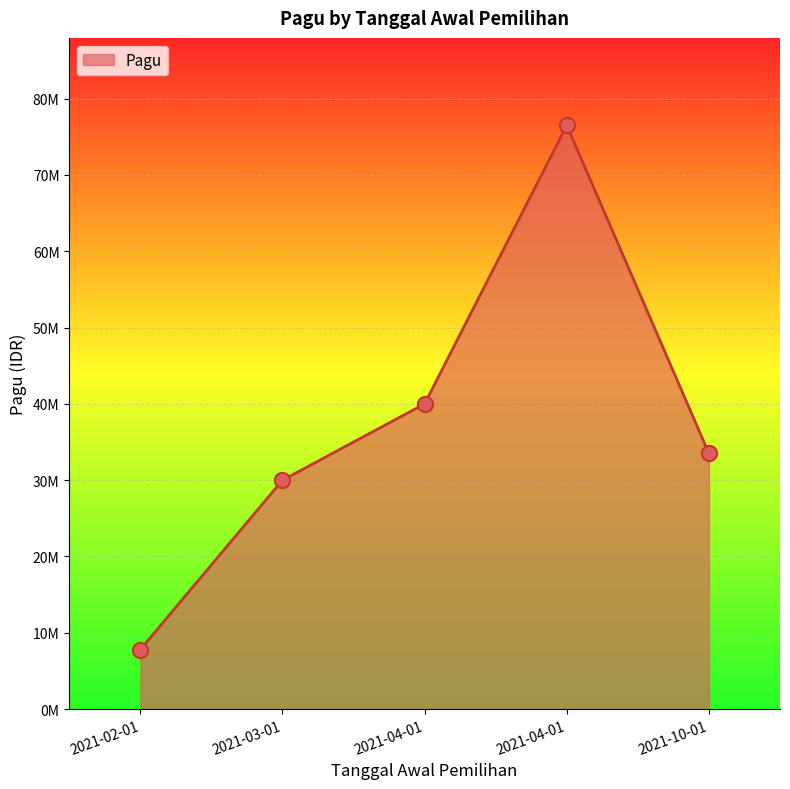

What is the ratio of the value at 2021-04-01 to the value at 2021-10-01?

1.2